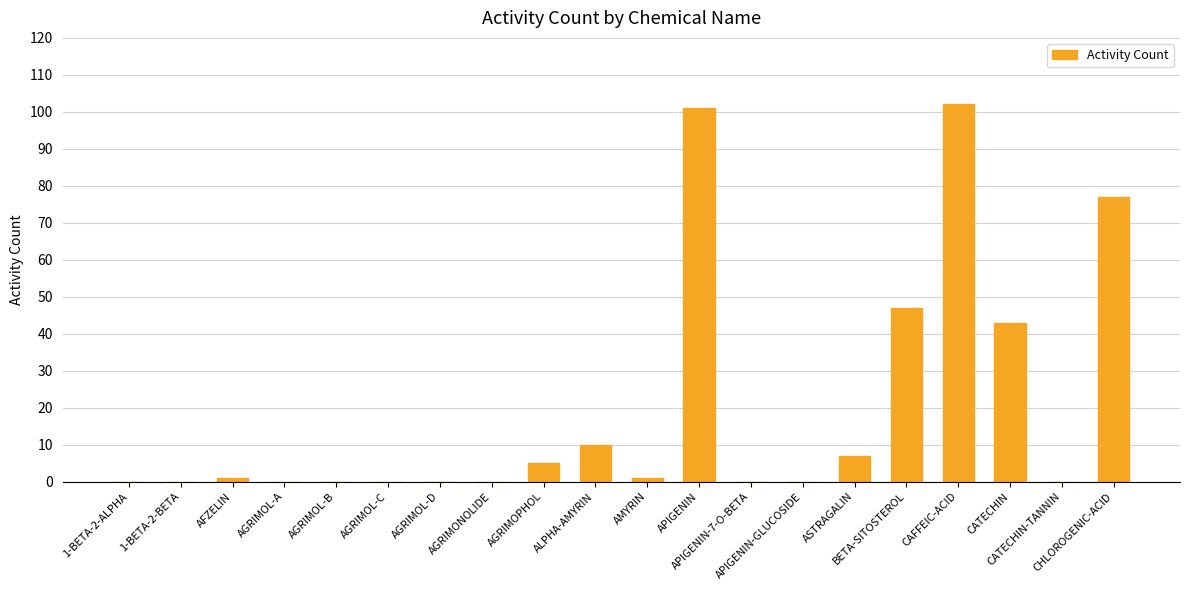

Which has a higher value, AMYRIN or ASTRAGALIN?

ASTRAGALIN